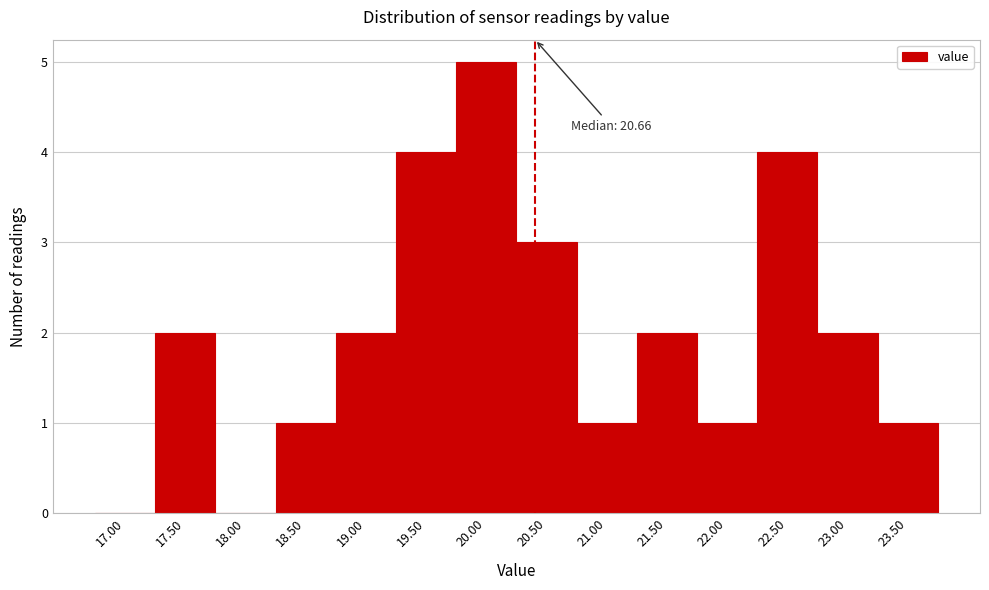

Reading right to left, what are all the values shown in this chart?

23.50=1	23.00=2	22.50=4	22.00=1	21.50=2	21.00=1	20.50=3	20.00=5	19.50=4	19.00=2	18.50=1	18.00=0	17.50=2	17.00=0